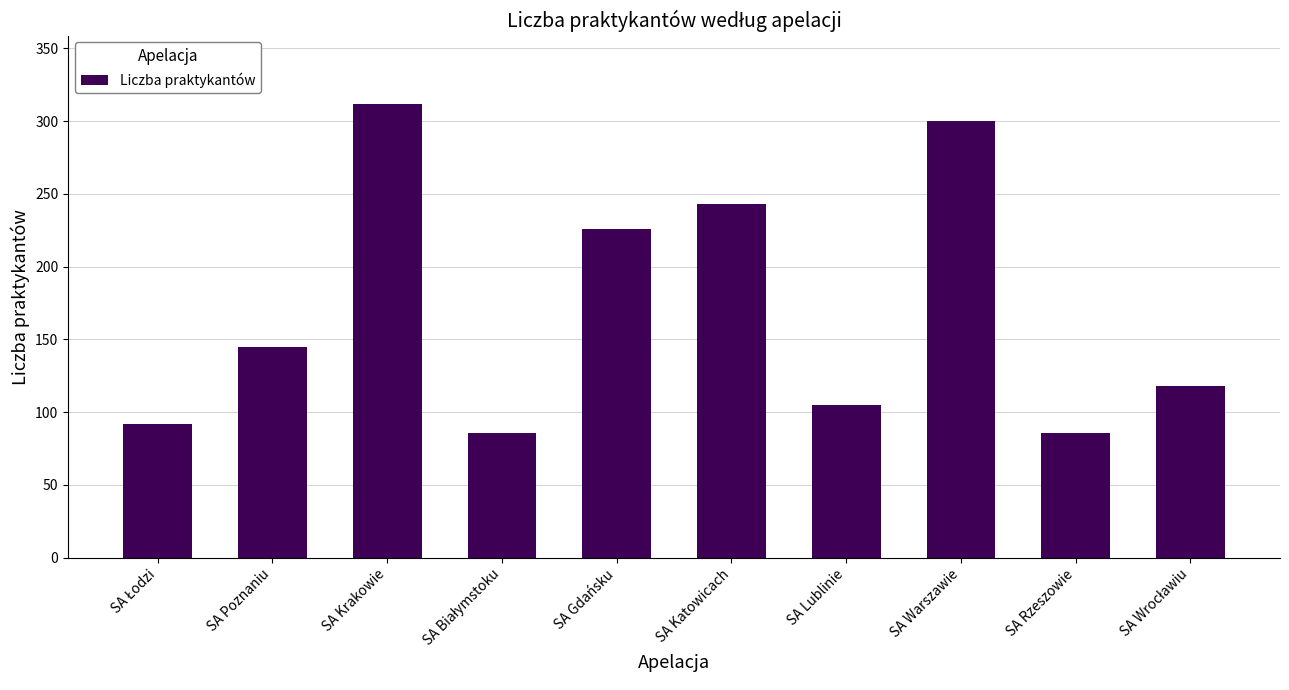

At which label is the value closest to 199?

SA Gdańsku